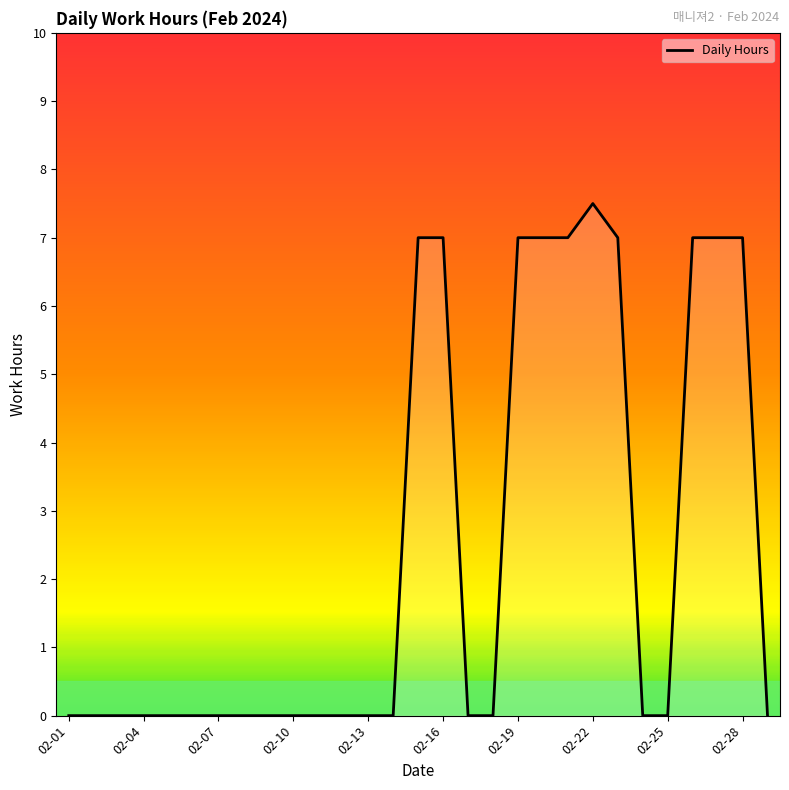

How many lines are shown in the chart?

1